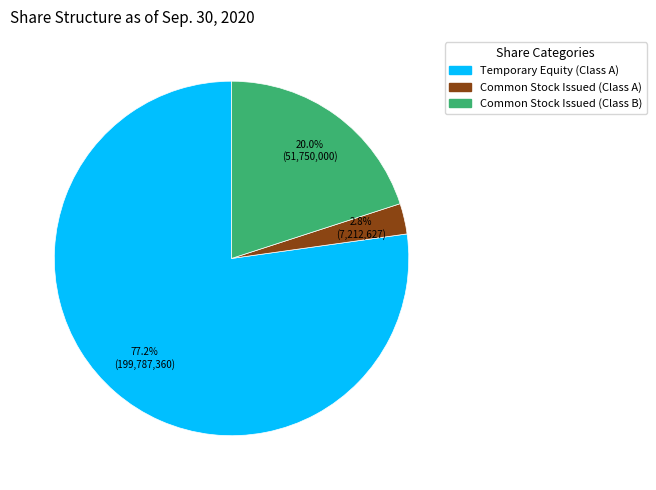

Does any single category account for the majority?

Yes